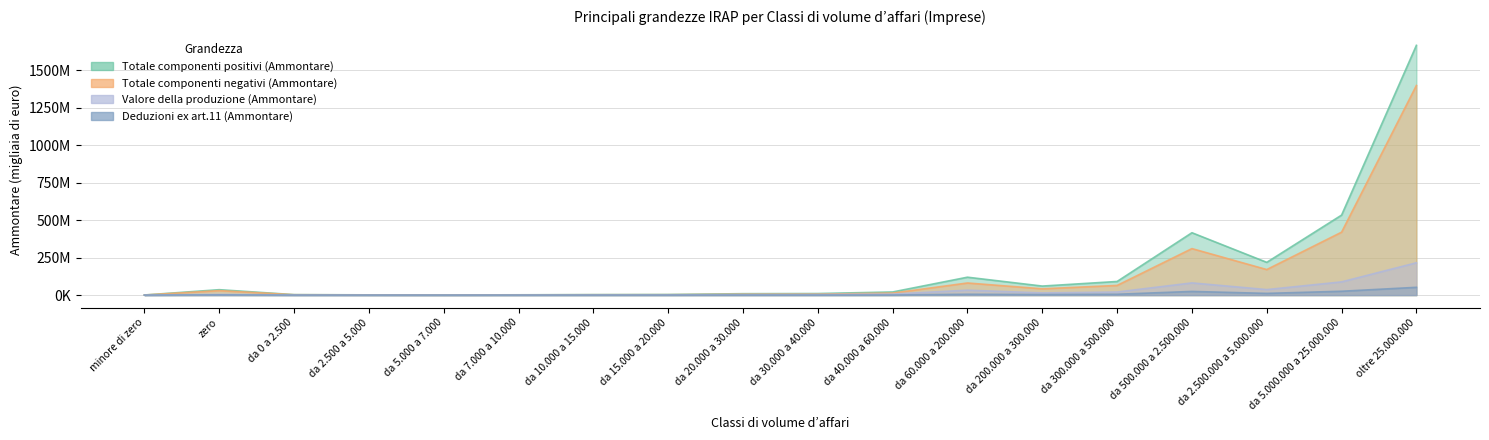

At which label does Totale componenti positivi (Ammontare) first exceed 20861576?

zero